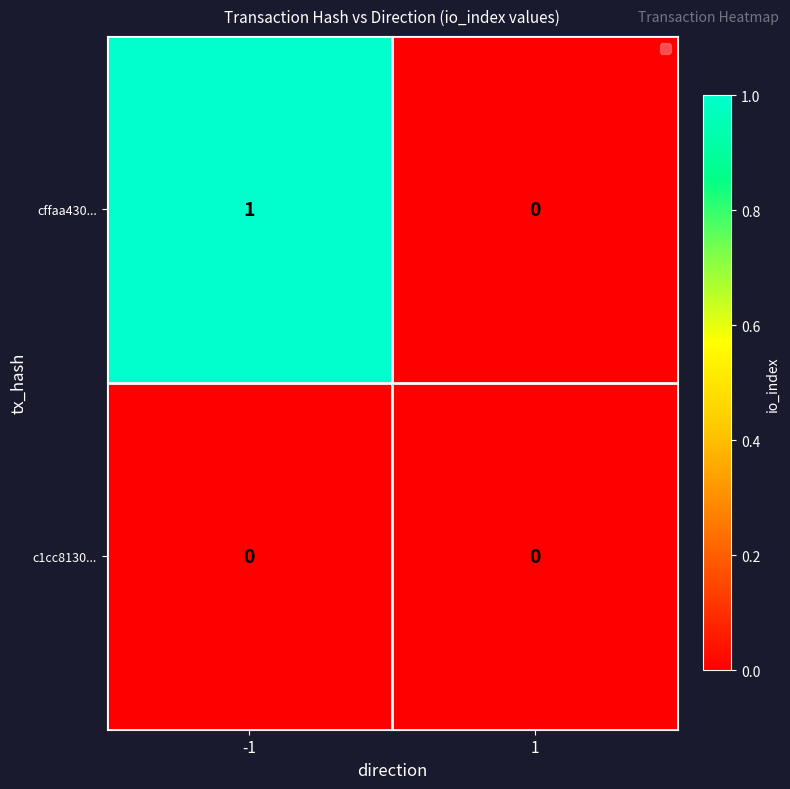

True or false: cffaa430... has a value of 1 at -1.

True